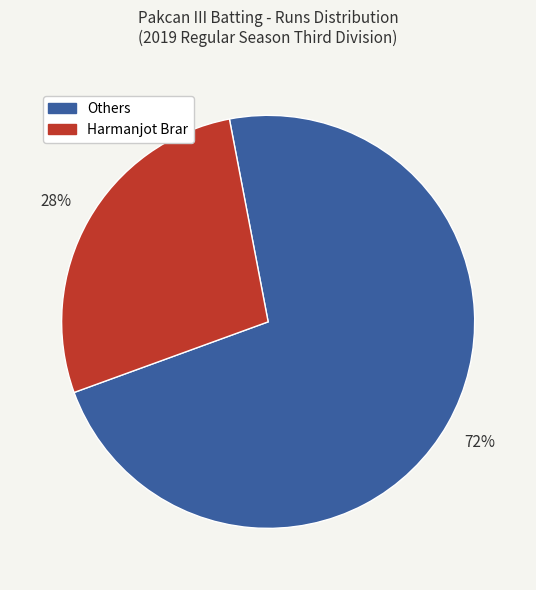

To the nearest percent, what percentage of the pie is Harmanjot Brar?

28%